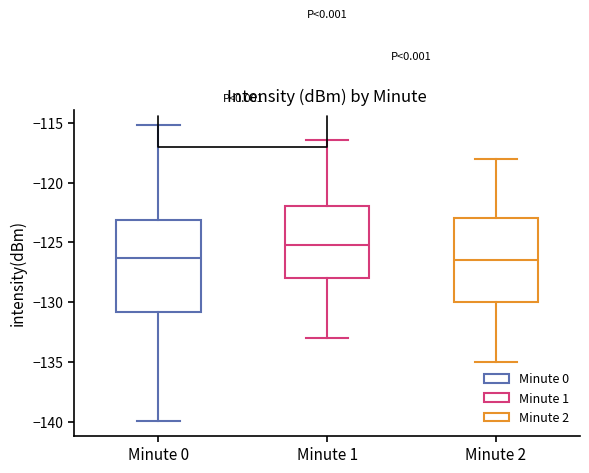

Comparing the boxes themselves (not the whiskers), which one is the tallest?

Minute 0